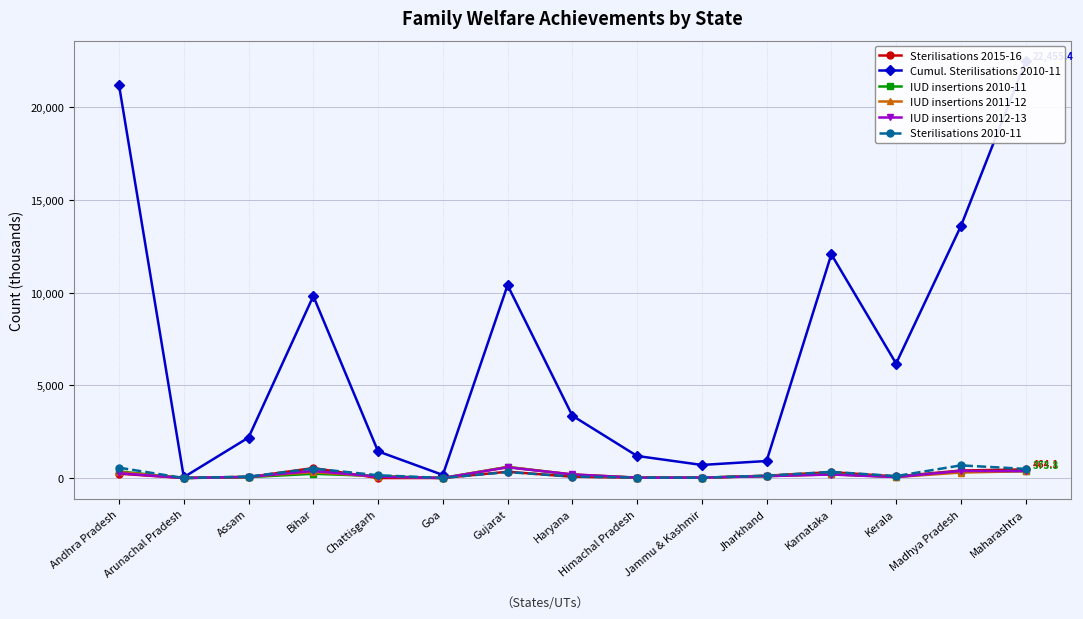

What is the total value across all series at Maharashtra?

24529.5